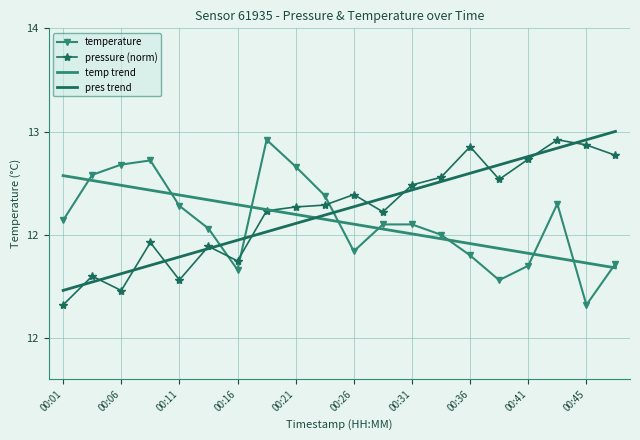

What is the average value of the pressure (norm) series?

12.6